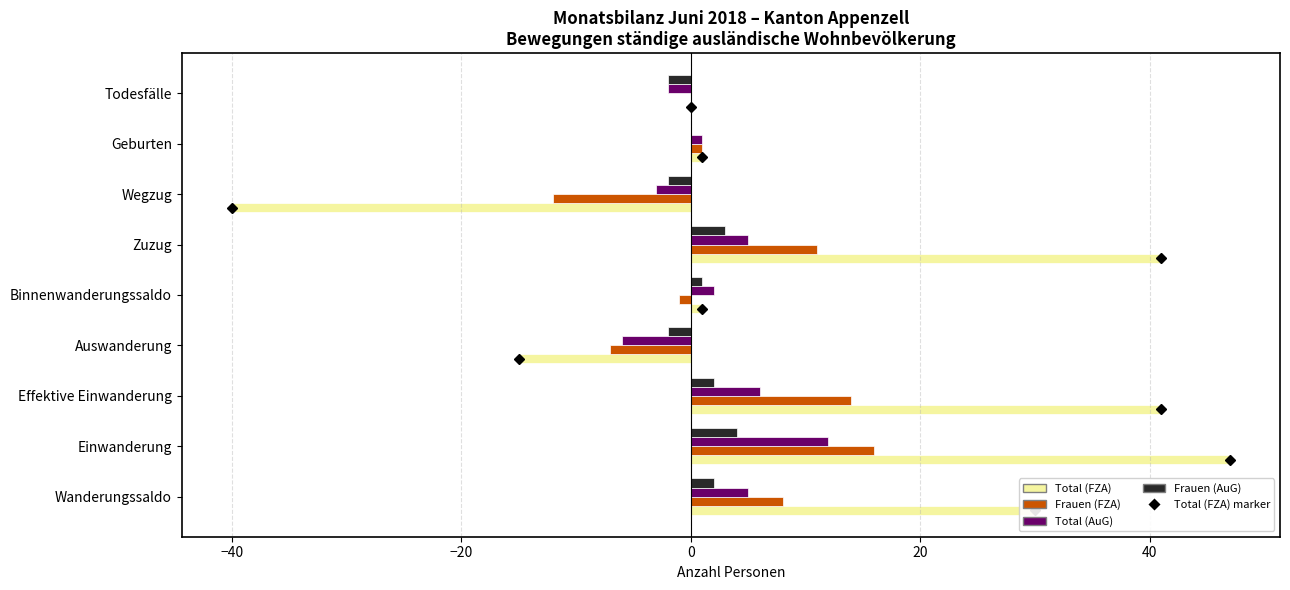

Which series has the largest total across all categories?

Total (FZA)